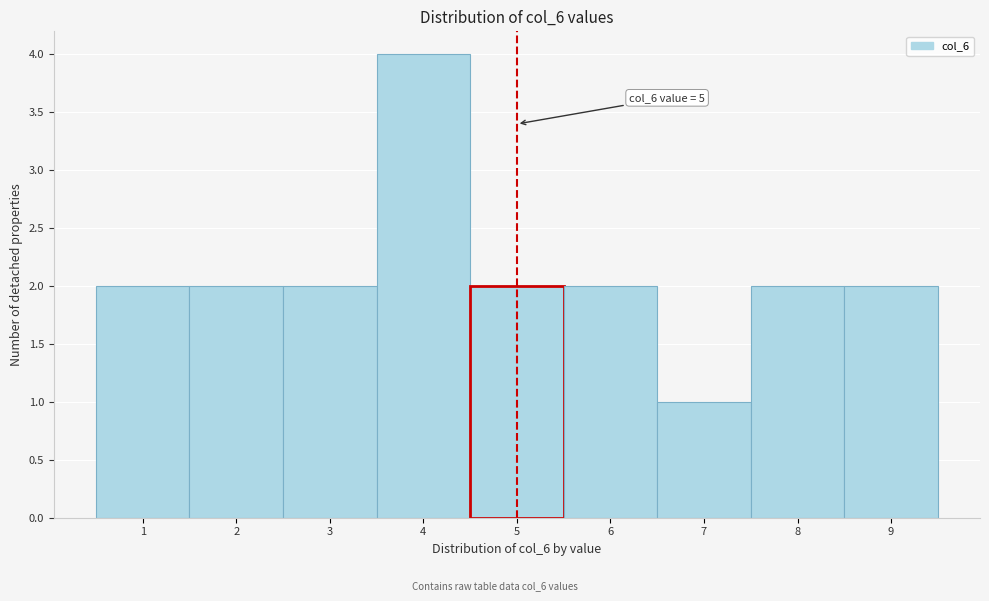

Which range on the x-axis has the tallest bar?

3.5 to 4.5